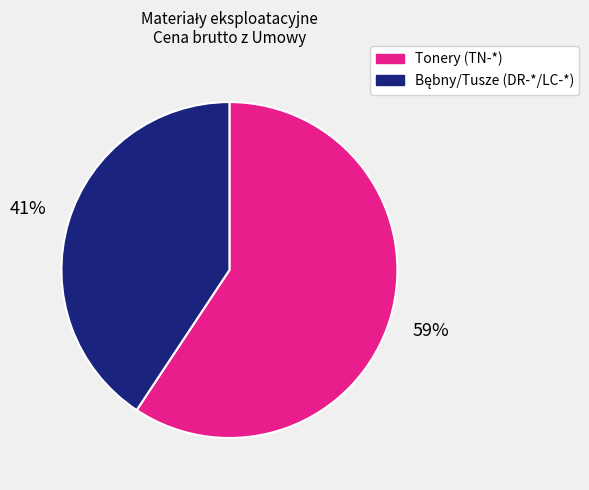

To the nearest percent, what is the average slice percentage?

50%